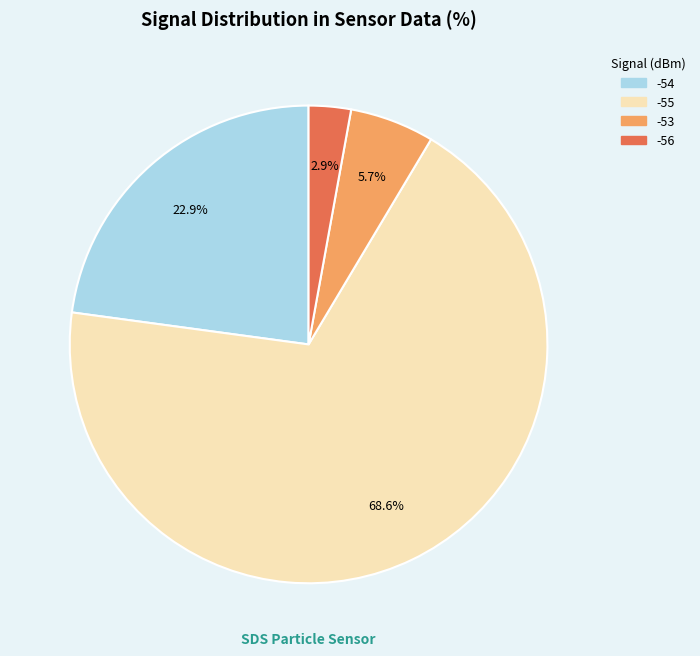

Does any single category account for the majority?

Yes